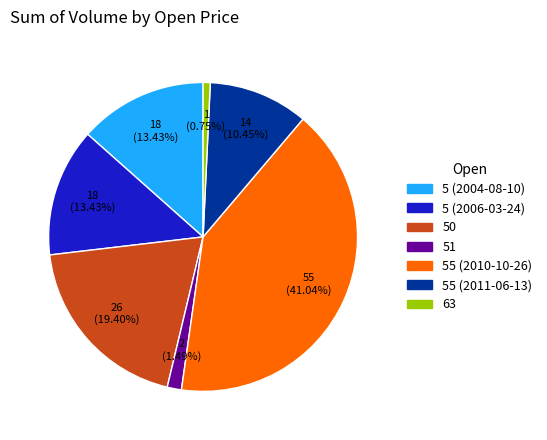

How many slices are in this pie chart?

7